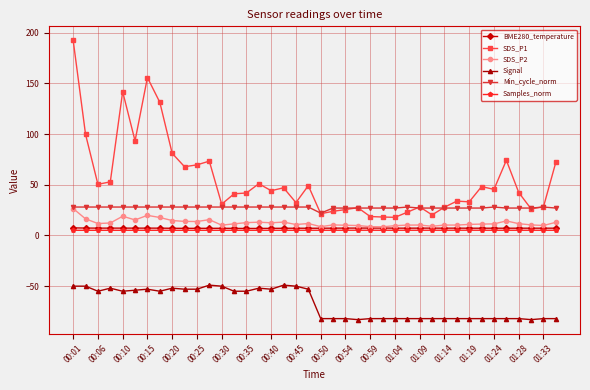

Which series has the largest range (max minus min)?

SDS_P1